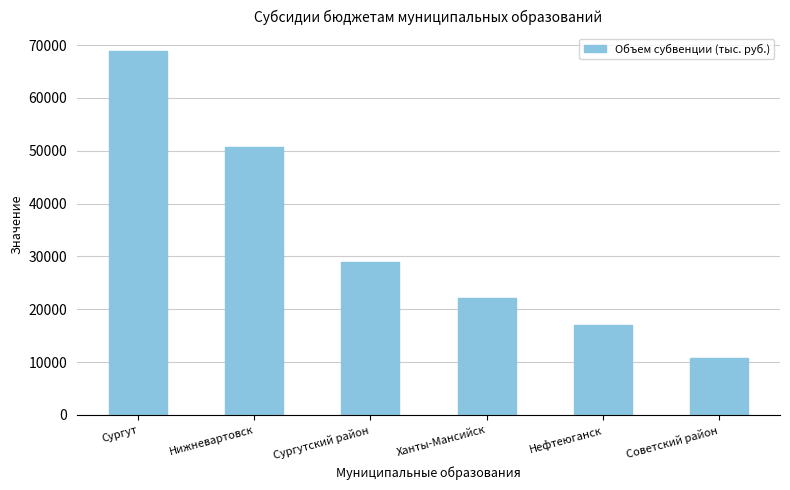

How many data points are less than 29023?

3